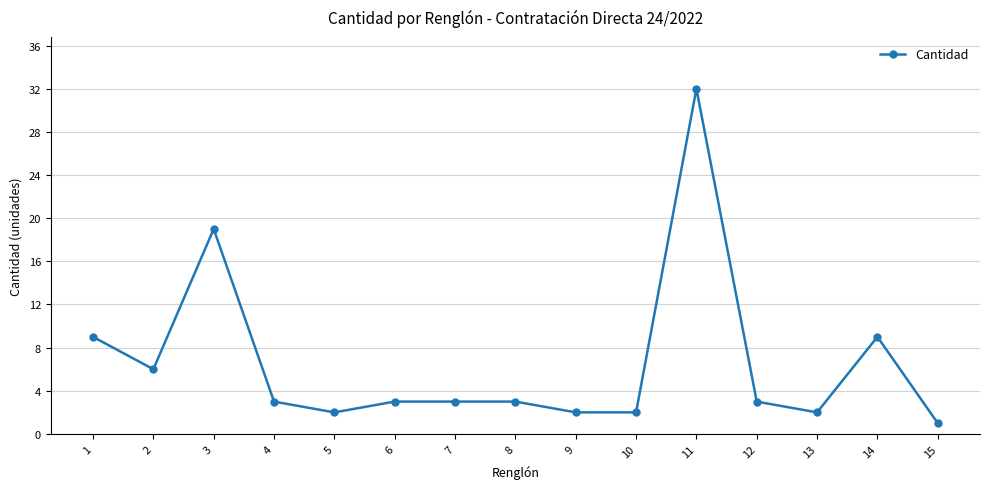

Reading left to right, extract all data points from this chart.

1=9	2=6	3=19	4=3	5=2	6=3	7=3	8=3	9=2	10=2	11=32	12=3	13=2	14=9	15=1